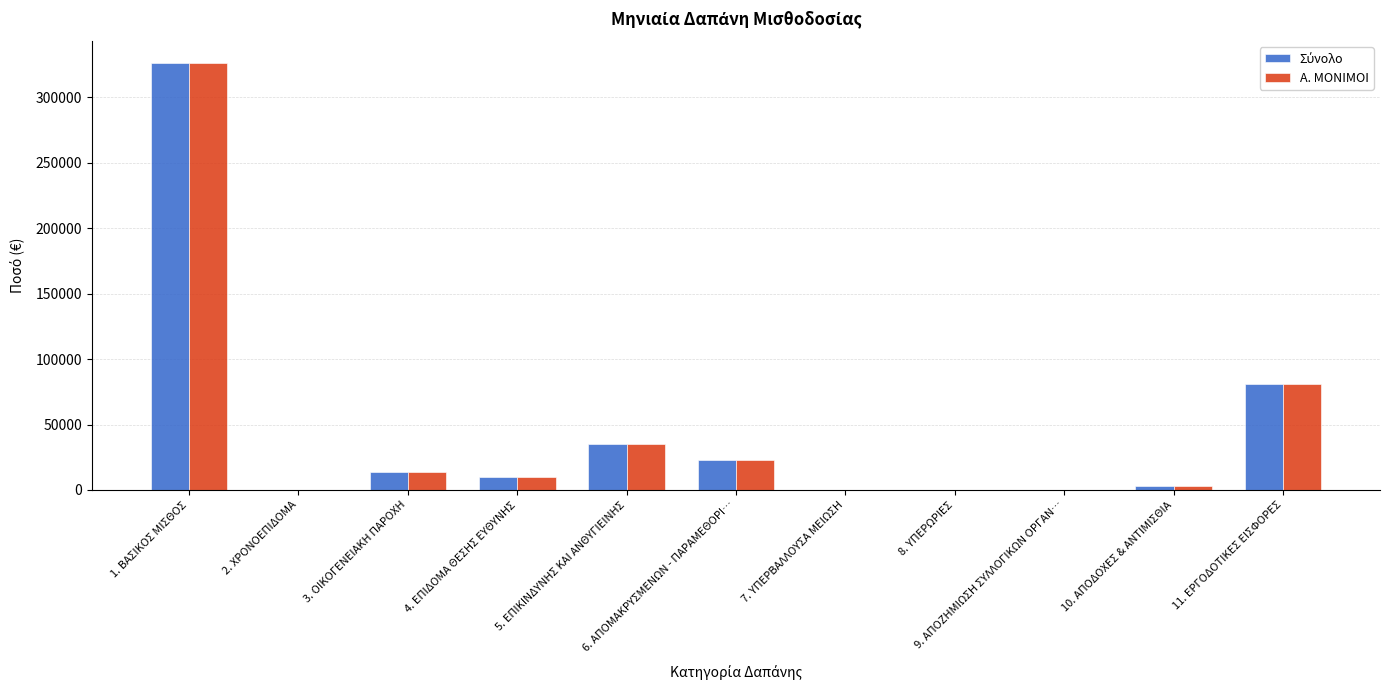

How many data points does each series have?

11